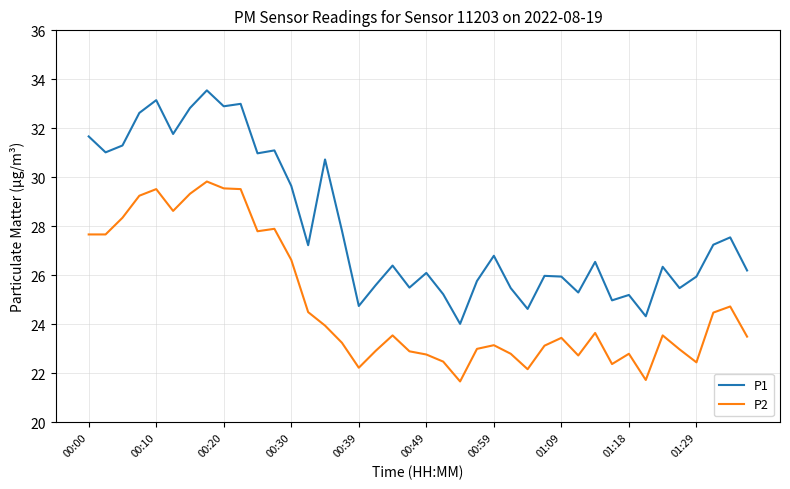

True or false: P1 and P2 cross at least once.

False